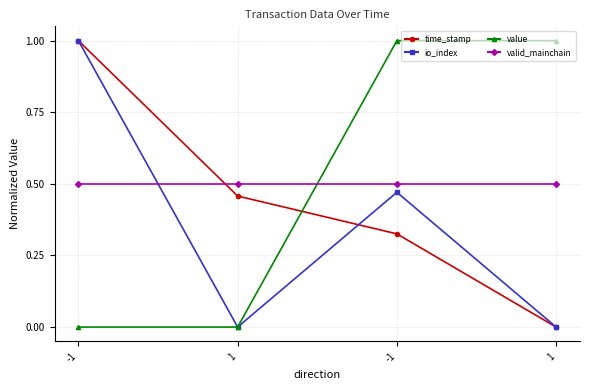

How many lines are shown in the chart?

4